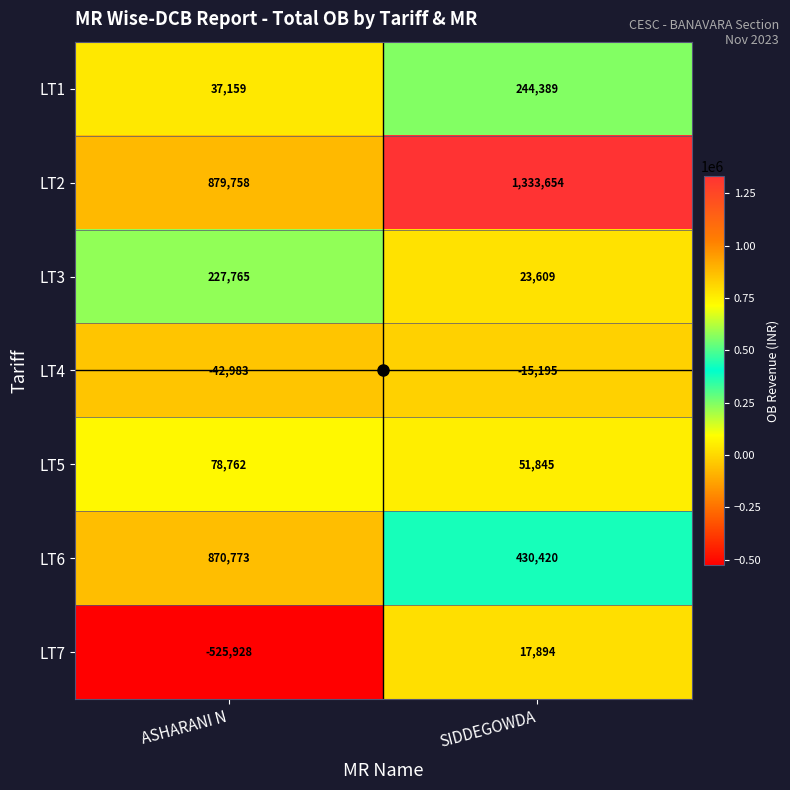

How many values in the LT4 series are below -15195?

1